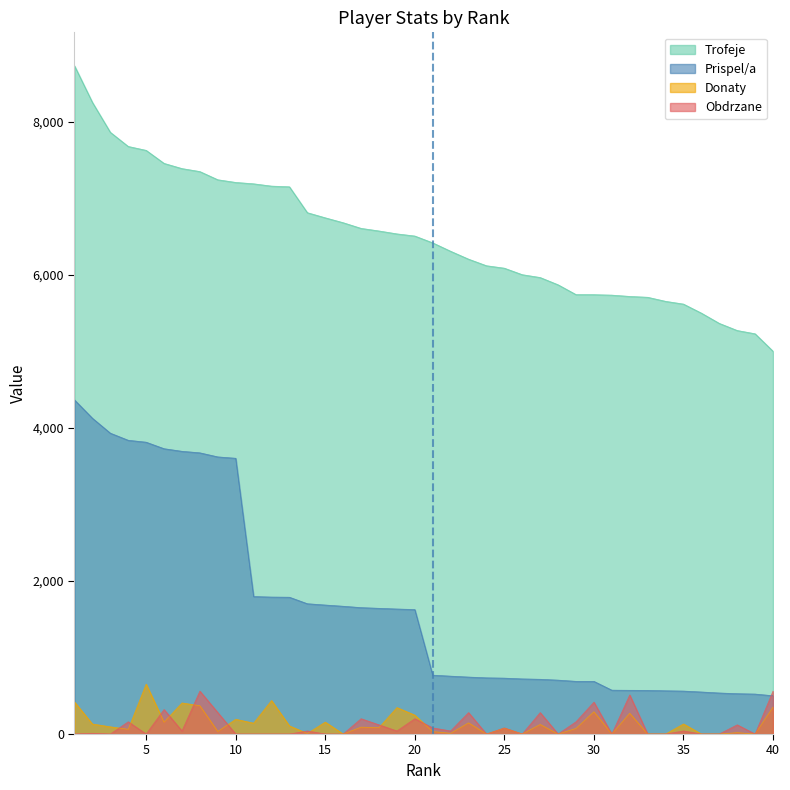

Is it true that Prispel/a equals 3620 at 9?

True